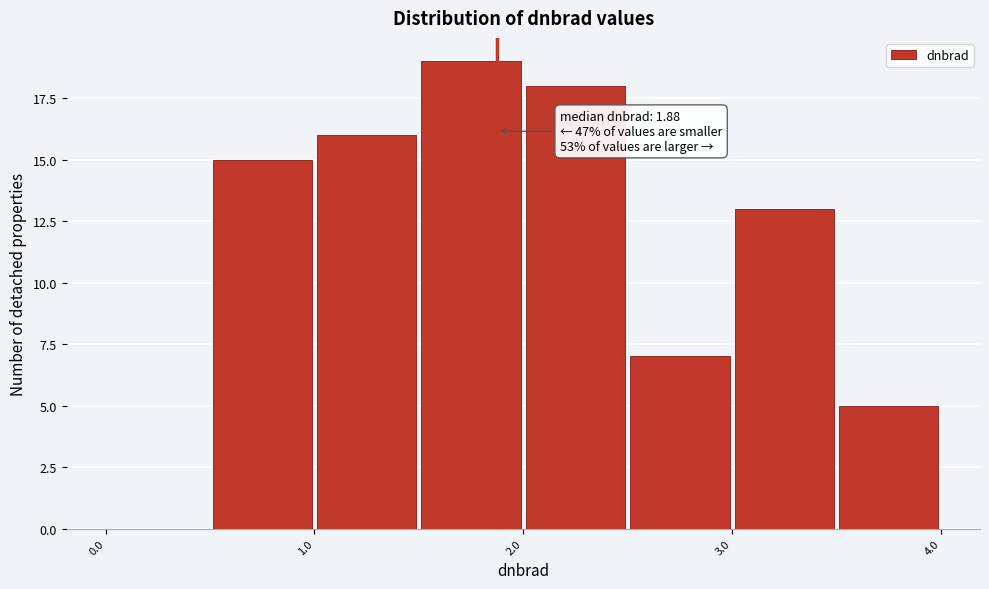

Which range on the x-axis has the tallest bar?

1.5 to 2.0